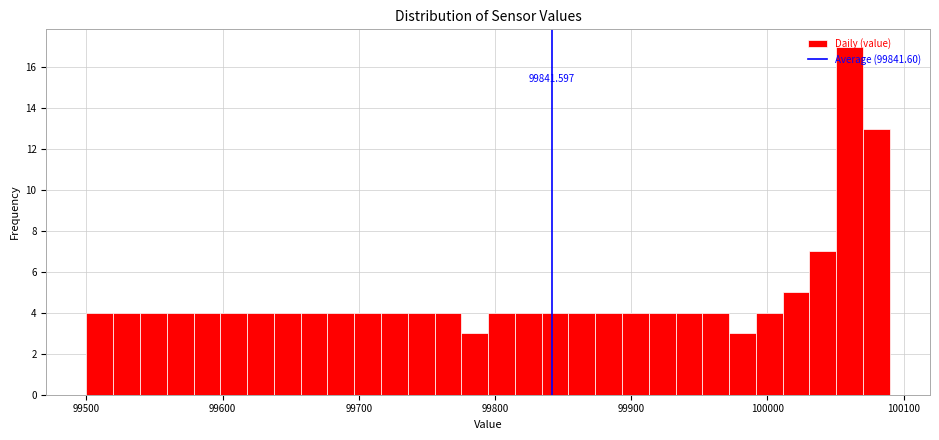

Read against the x-axis, roughly where is the centre of the tallest bar?

100060